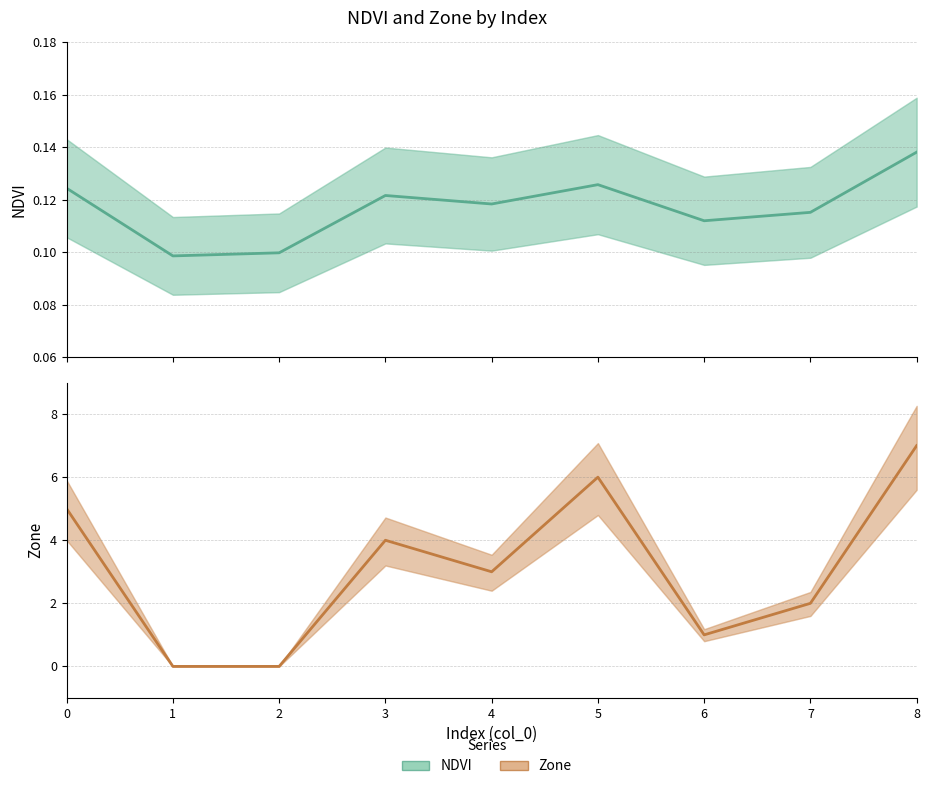

Reading left to right, transcribe all the data shown in this chart.

NDVI: 0=0.1	1=0.1	2=0.1	3=0.1	4=0.1	5=0.1	6=0.1	7=0.1	8=0.1
Zone: 0=5.0	1=0.0	2=0.0	3=4.0	4=3.0	5=6.0	6=1.0	7=2.0	8=7.0